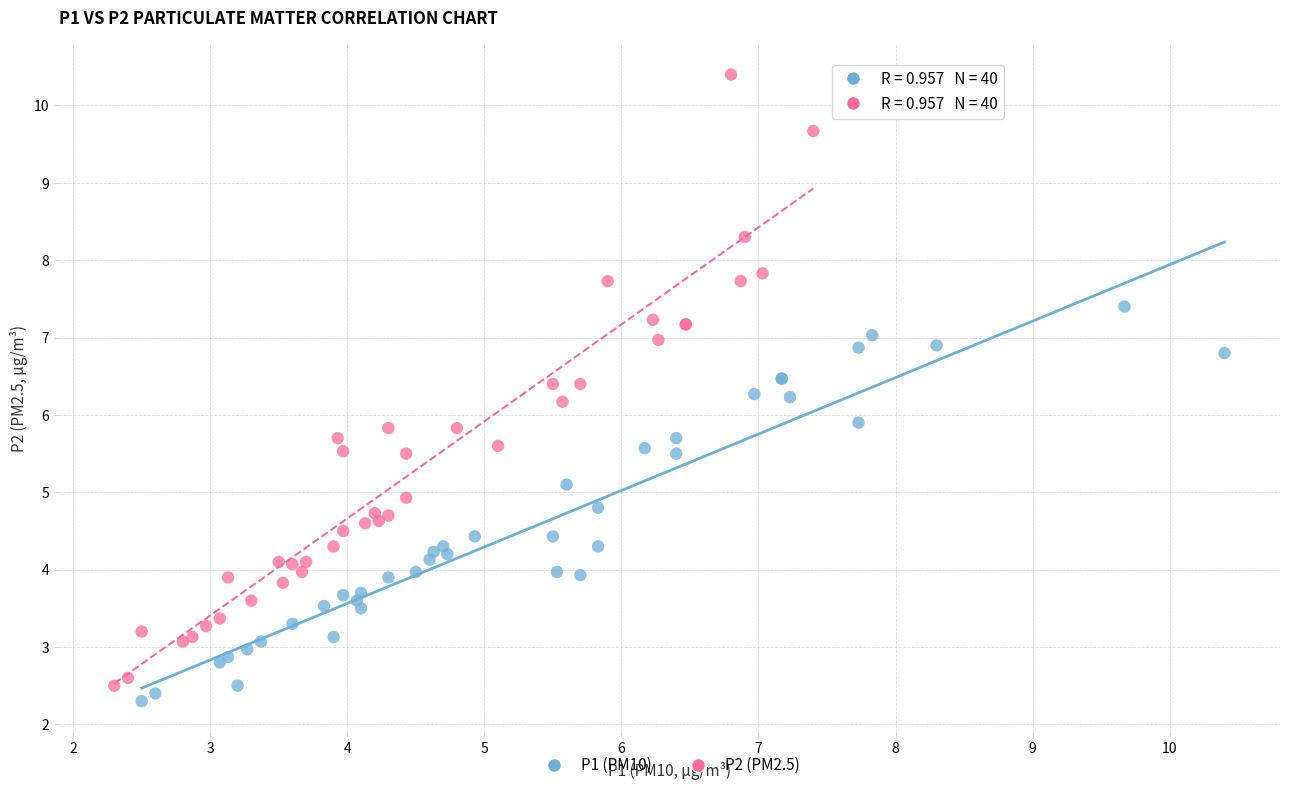

Which series contains the highest Y value?

P2 (PM2.5)